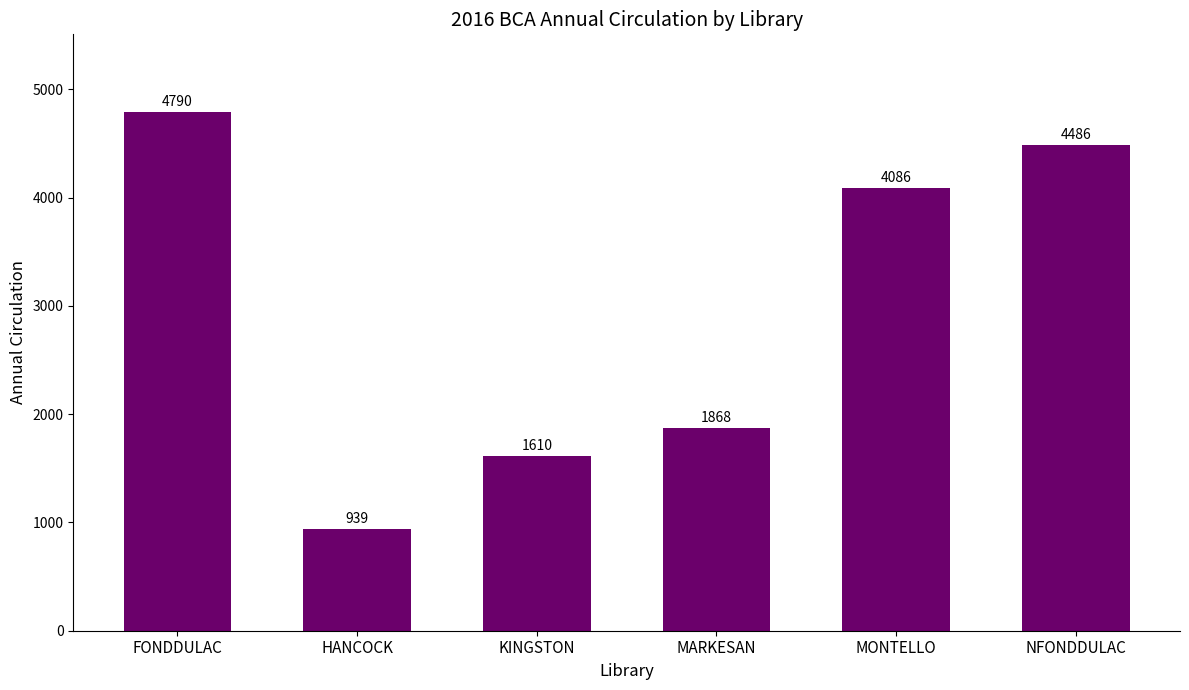

Approximately how many times larger is the value at MONTELLO compared to MARKESAN?

2.2